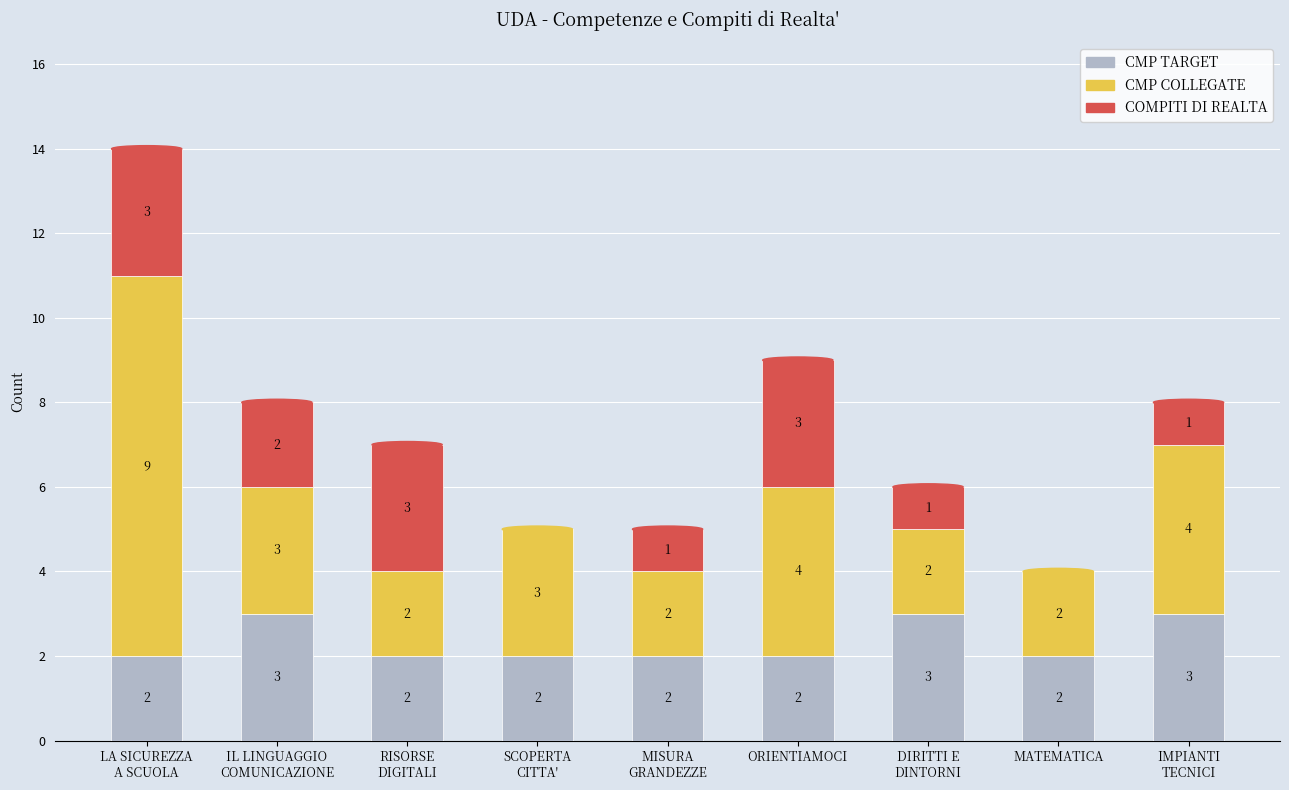

What are all the series names shown in the legend?

CMP TARGET, CMP COLLEGATE, COMPITI DI REALTA